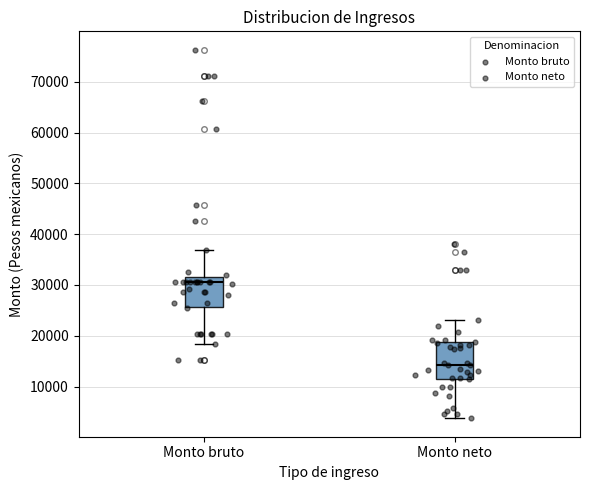

Reading left to right, transcribe this box plot: for each box, give where its median line is, the range the box spans, and where its two whiskers end, as read against the y-axis. The values are not printed on the chart, so give them approximately, as read against the axis.

Monto bruto: median 31000, box 26000 to 32000, whiskers 18000 to 37000
Monto neto: median 14000, box 12000 to 19000, whiskers 4000 to 23000